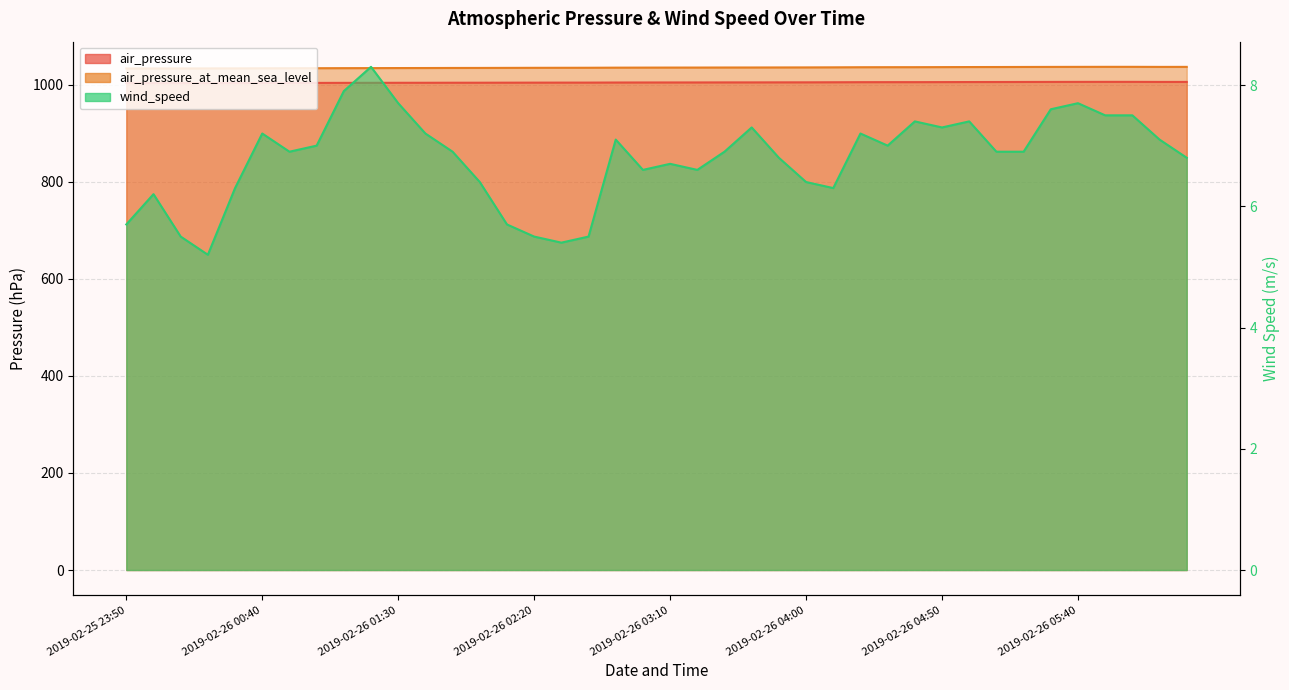

What is the minimum value shown in the chart?

5.2